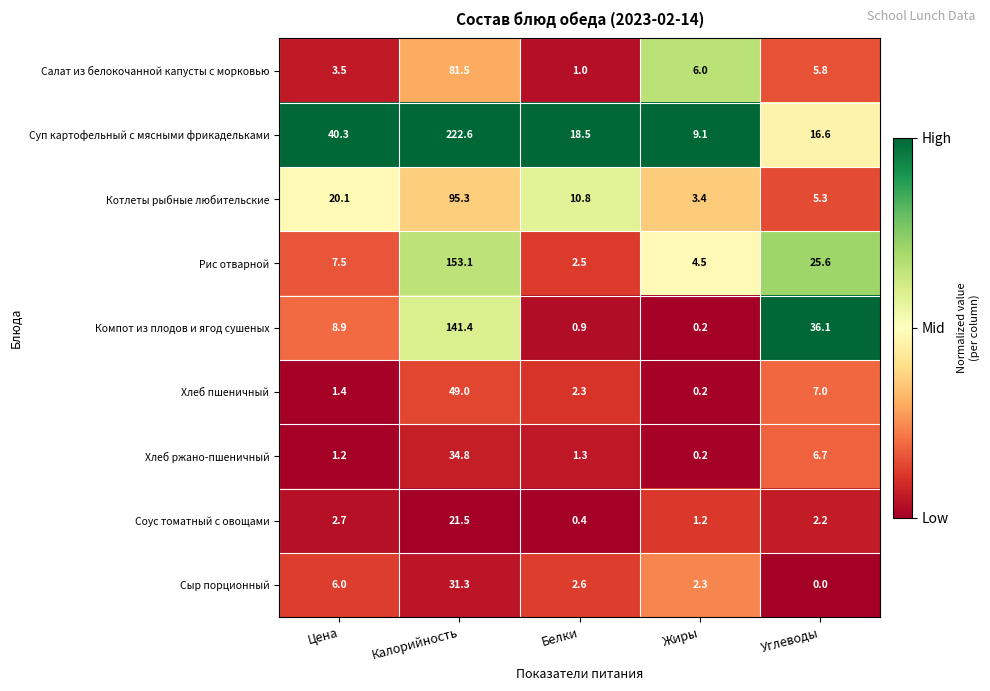

Rank the series by their maximum value, from highest to lowest.

Суп картофельный с мясными фрикадельками, Рис отварной, Компот из плодов и ягод сушеных, Котлеты рыбные любительские, Салат из белокочанной капусты с морковью, Хлеб пшеничный, Хлеб ржано-пшеничный, Сыр порционный, Соус томатный с овощами